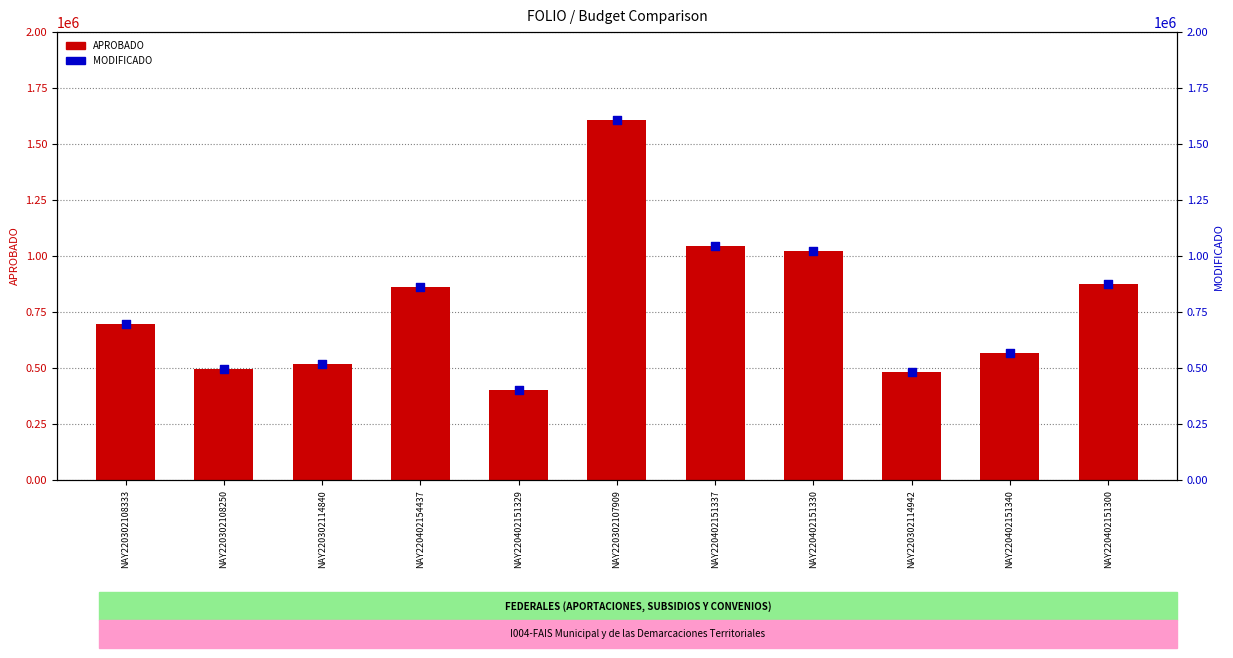

What is the total value across all series at NAY220402151300?

1753995.9